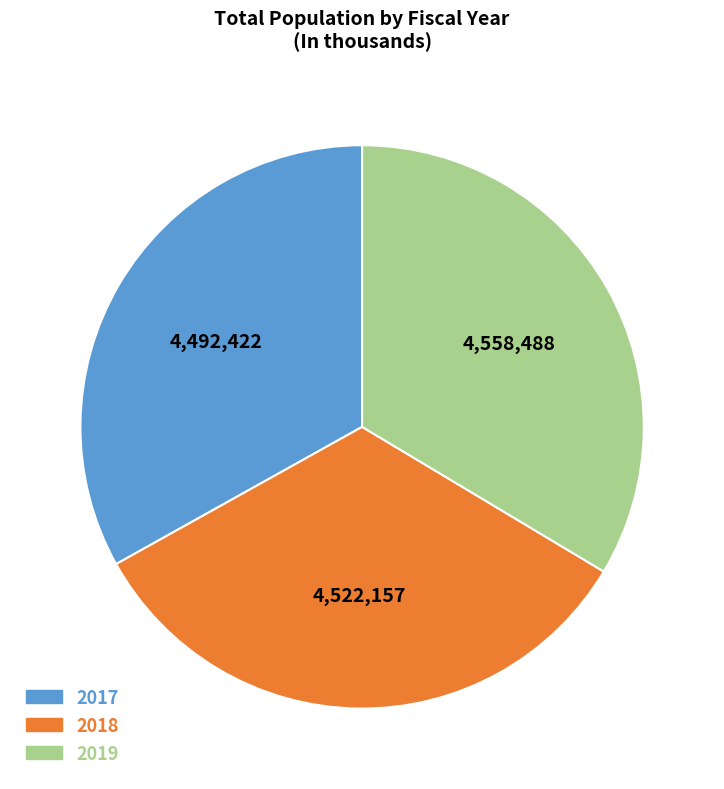

Count the number of slices in the pie.

3